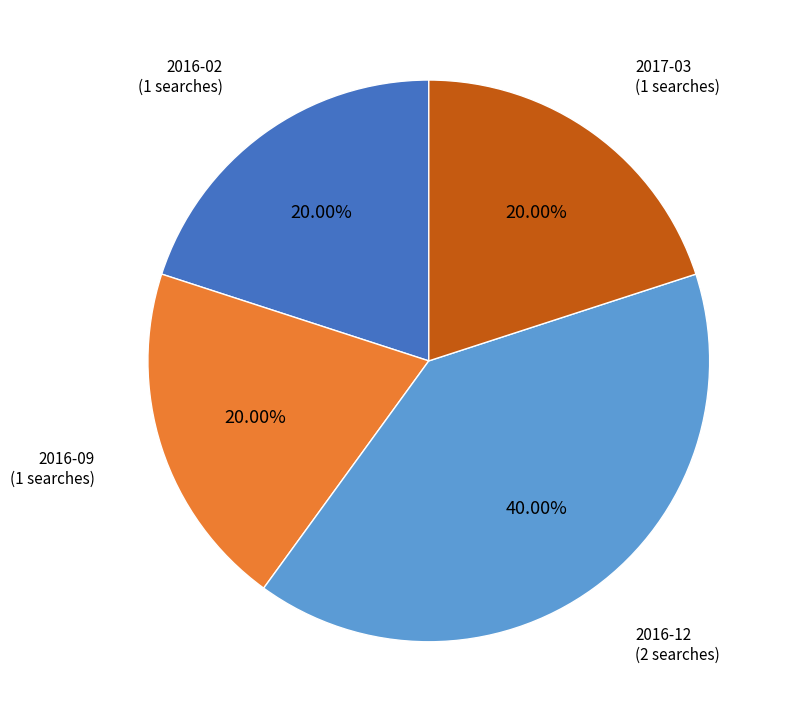

True or false: 2017-03 accounts for 20% of the total.

True